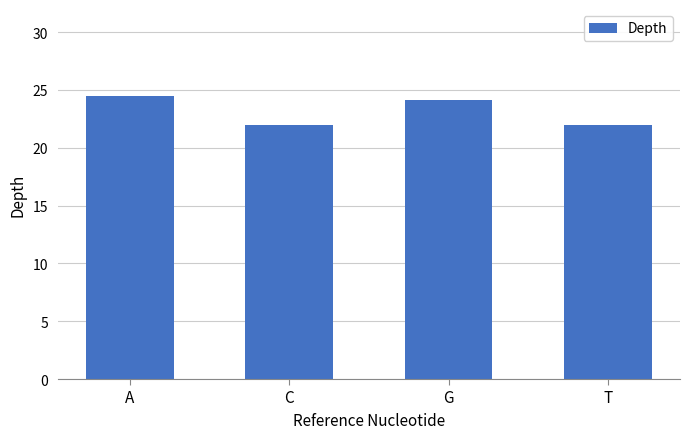

What is the minimum value shown in the chart?

22.0